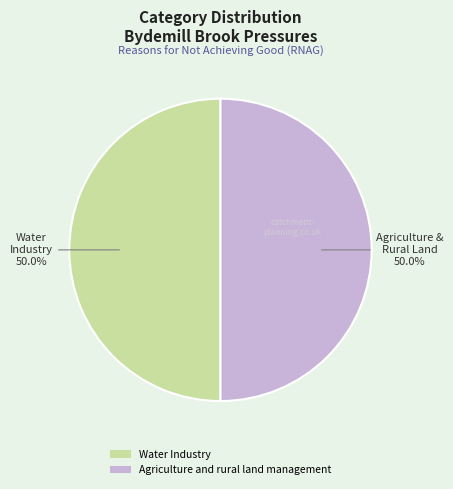

How many slices are in this pie chart?

2